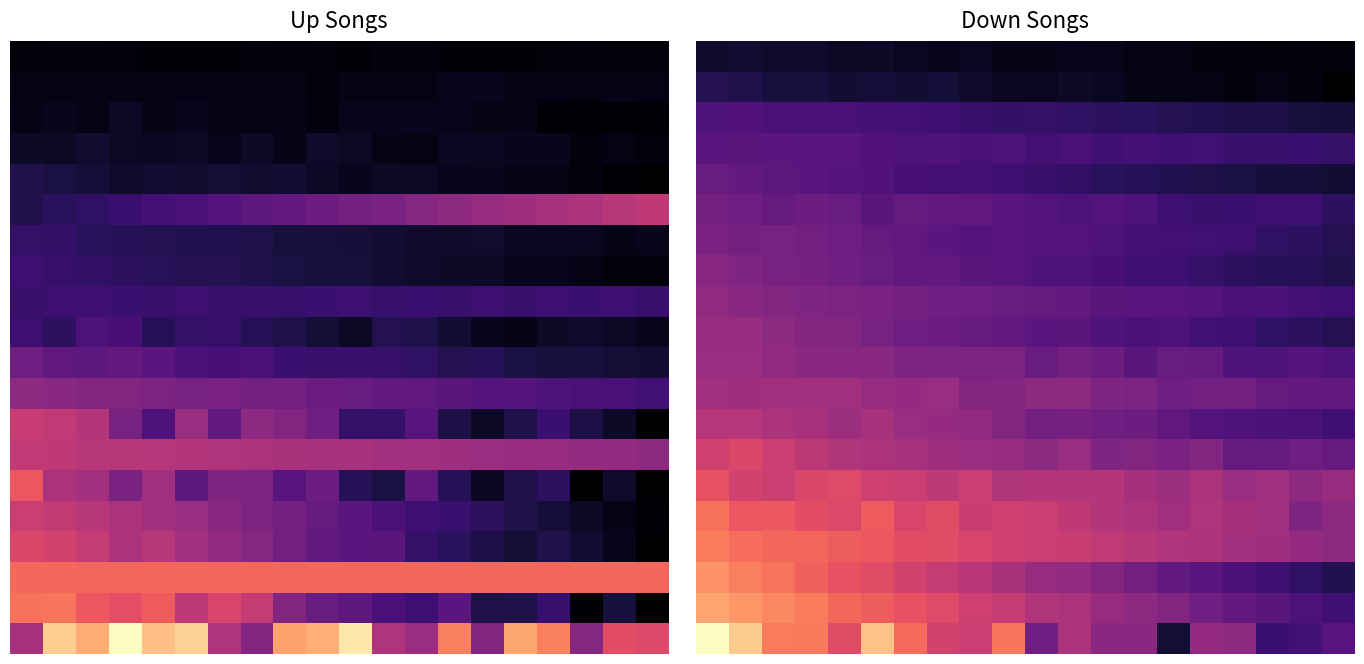

How many categories are shown in the chart?

20